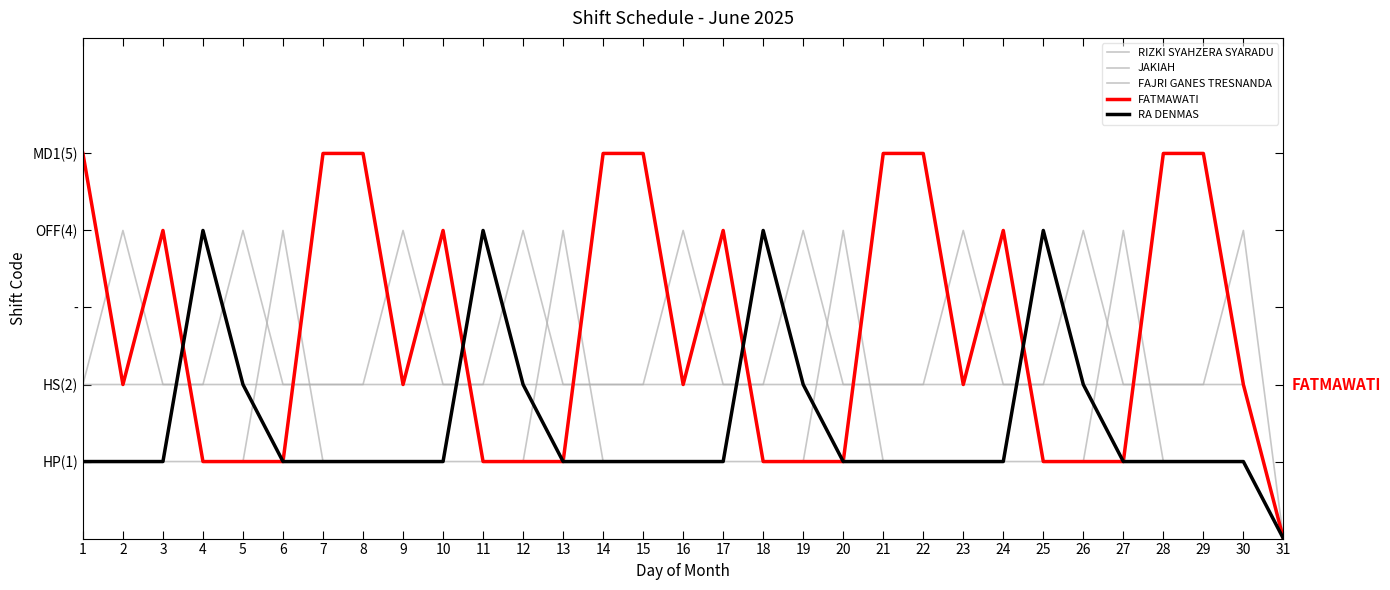

True or false: FAJRI GANES TRESNANDA and JAKIAH cross at least once.

True